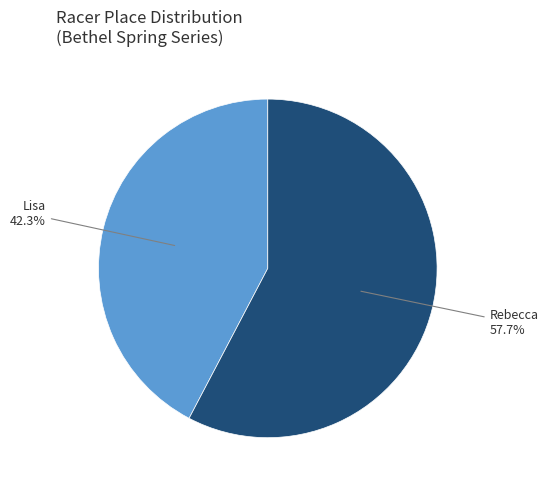

Between Rebecca and Lisa, which is larger?

Rebecca